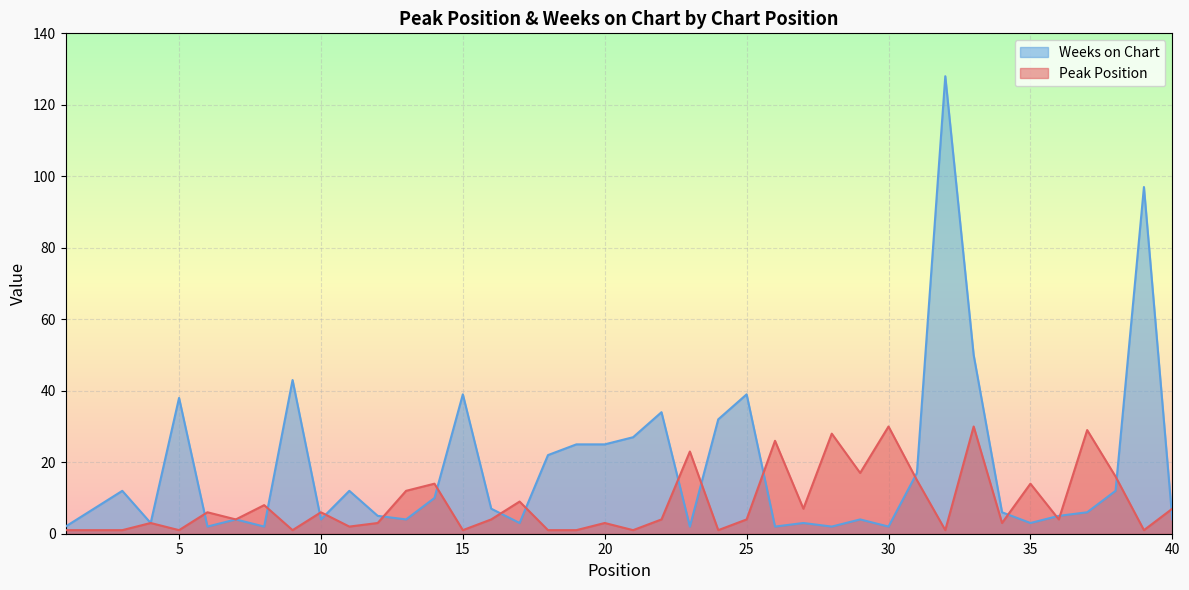

How many values in the Weeks on Chart series exceed 7?

18